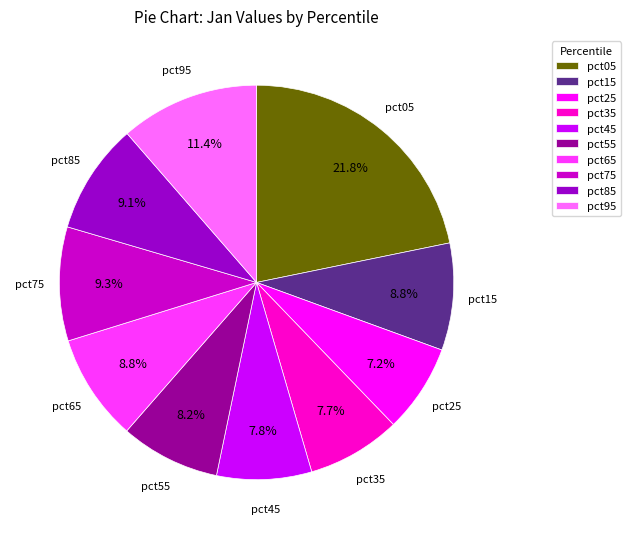

To the nearest percent, what portion does pct15 represent?

9%